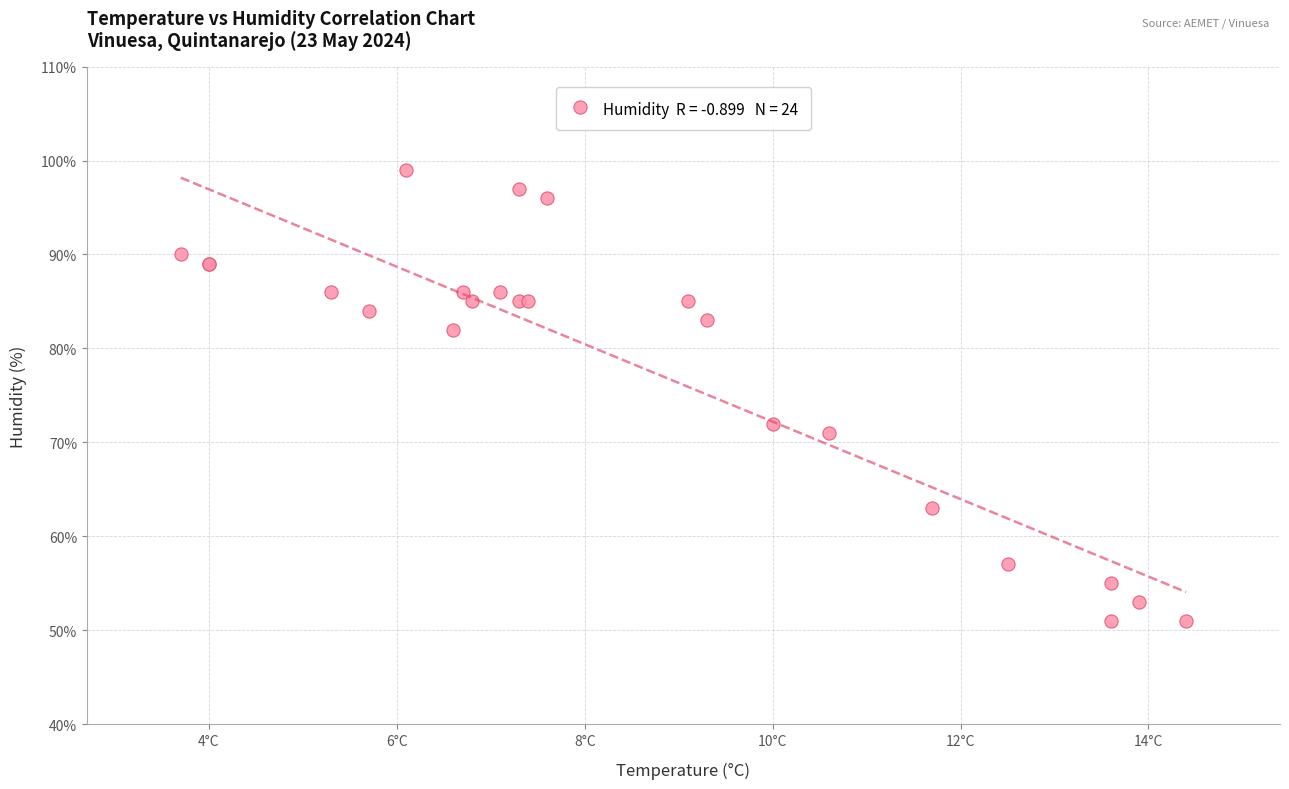

What Y value in the scatter plot is closest to 75?

72